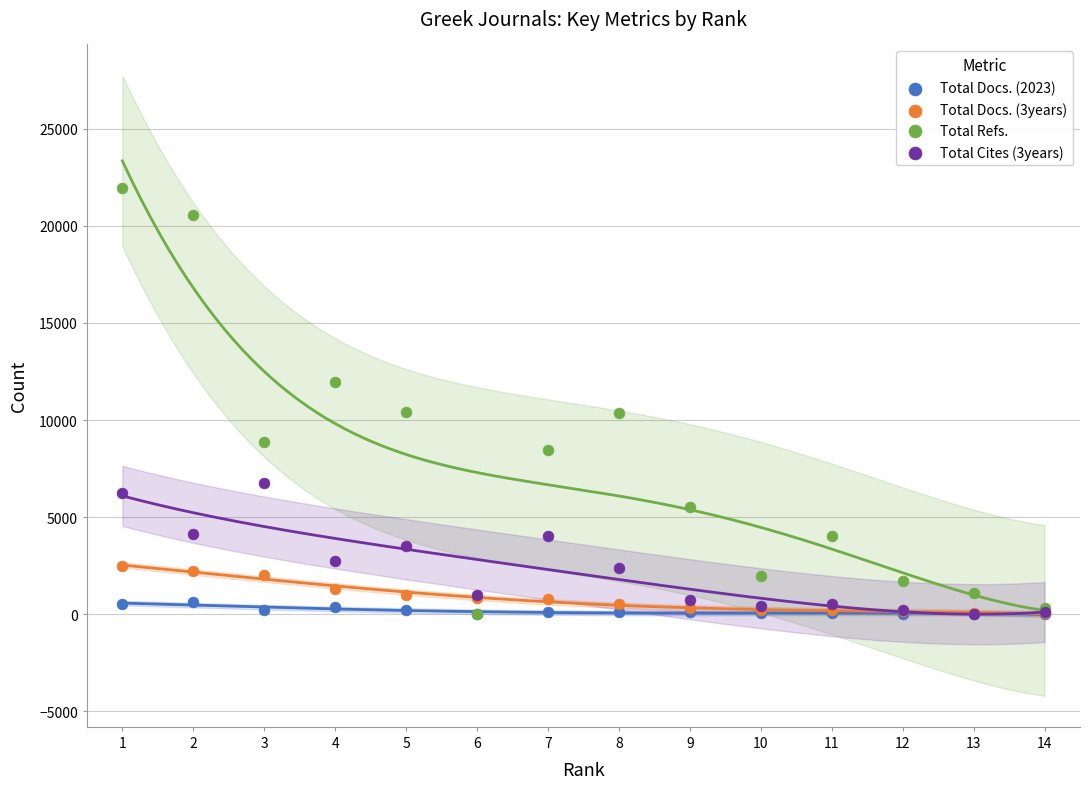

Which series reaches the minimum Y coordinate?

Total Docs. (2023)